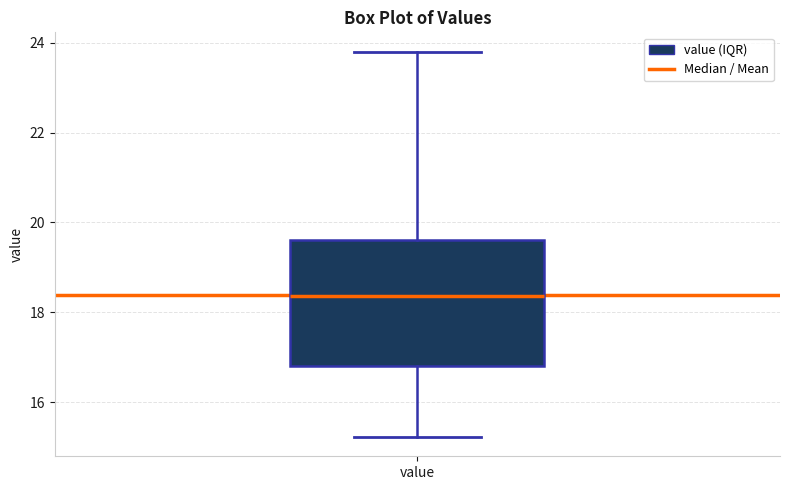

Where does the median line of the box for value sit on the y-axis? The values are not printed on the chart, so give them approximately, as read against the axis.

18.4